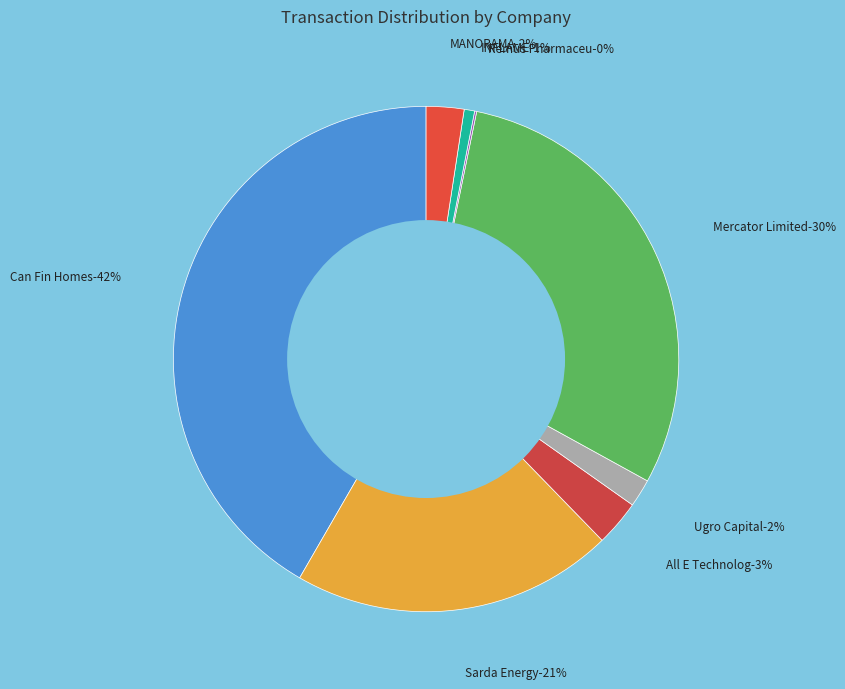

Between Remus Pharmaceu and MANORAMA, which is larger?

MANORAMA